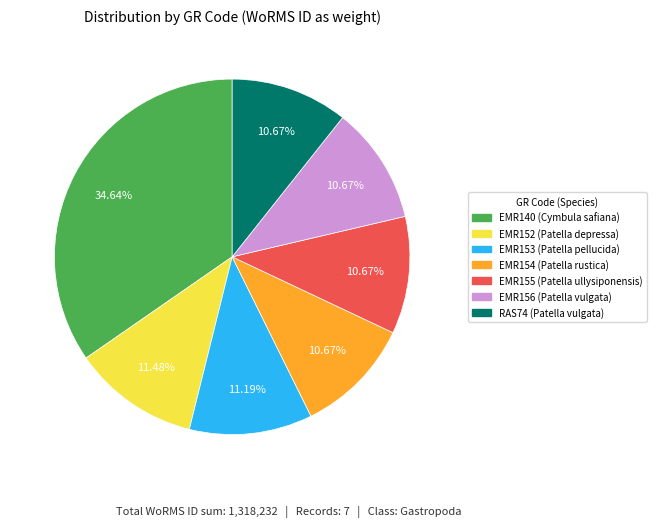

True or false: RAS74 accounts for 2% of the total.

False